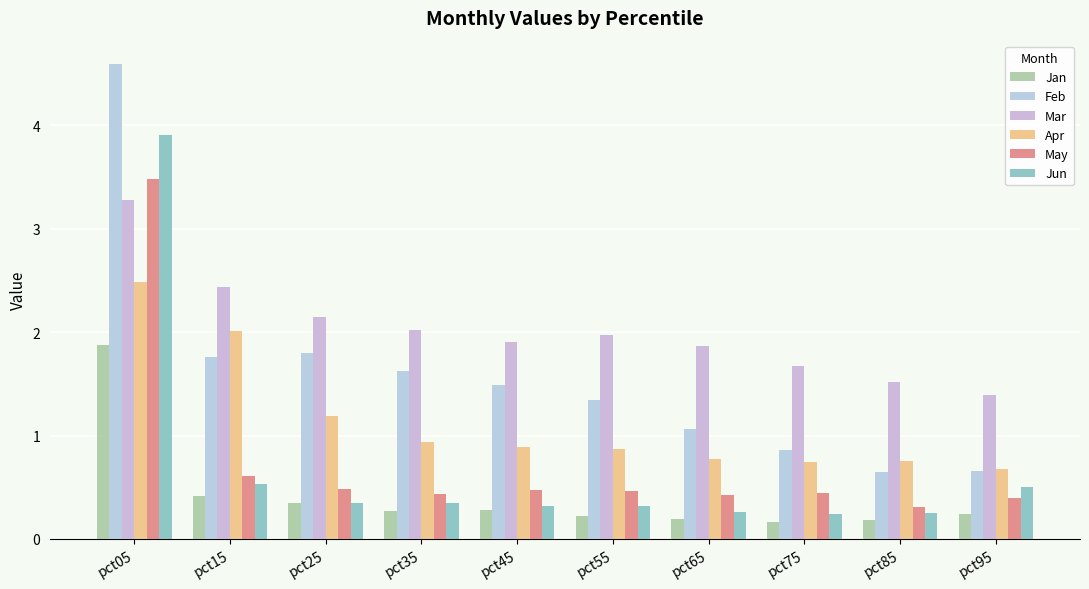

Reading left to right, what are all the values shown in this chart?

Jan: 1.9	0.4	0.3	0.3	0.3	0.2	0.2	0.2	0.2	0.2
Feb: 4.6	1.8	1.8	1.6	1.5	1.3	1.1	0.9	0.6	0.7
Mar: 3.3	2.4	2.1	2.0	1.9	2.0	1.9	1.7	1.5	1.4
Apr: 2.5	2.0	1.2	0.9	0.9	0.9	0.8	0.7	0.8	0.7
May: 3.5	0.6	0.5	0.4	0.5	0.5	0.4	0.4	0.3	0.4
Jun: 3.9	0.5	0.3	0.3	0.3	0.3	0.3	0.2	0.2	0.5